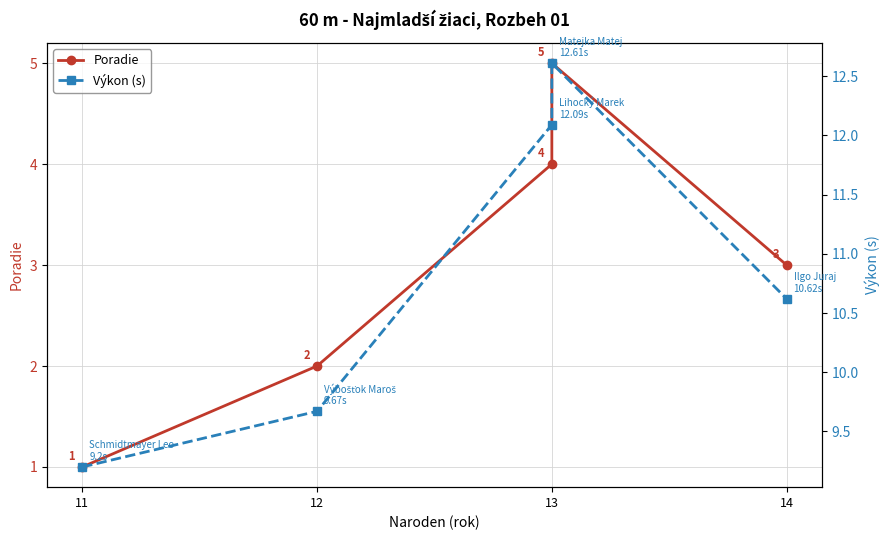

Reading right to left, list all the values displayed in this chart.

Poradie: 3.0	5.0	4.0	2.0	1.0
Výkon (s): 10.6	12.6	12.1	9.7	9.2